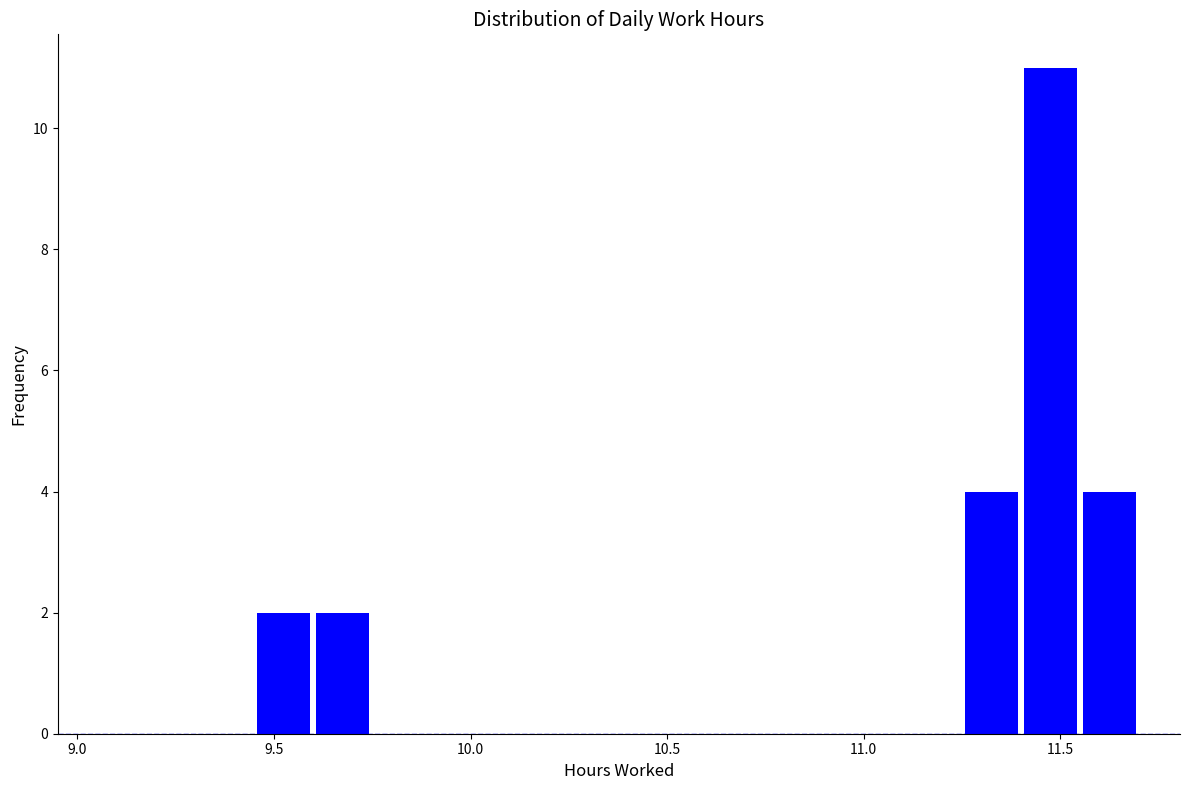

Read against the x-axis, roughly where is the centre of the tallest bar?

11.50